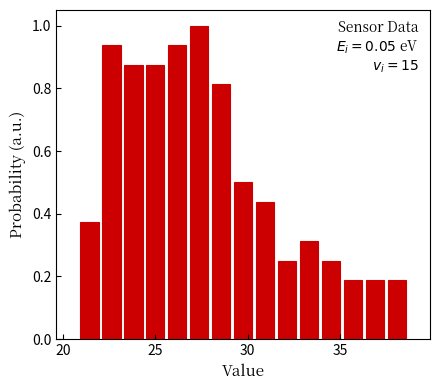

Read against the x-axis, roughly where is the centre of the tallest bar?

27.5